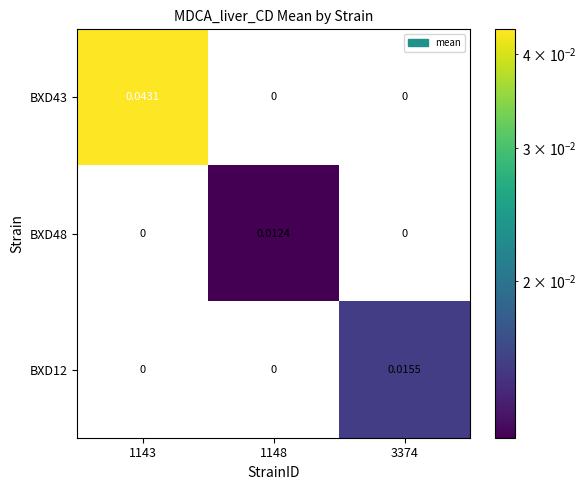

At which category is the sum across all series the highest?

1143